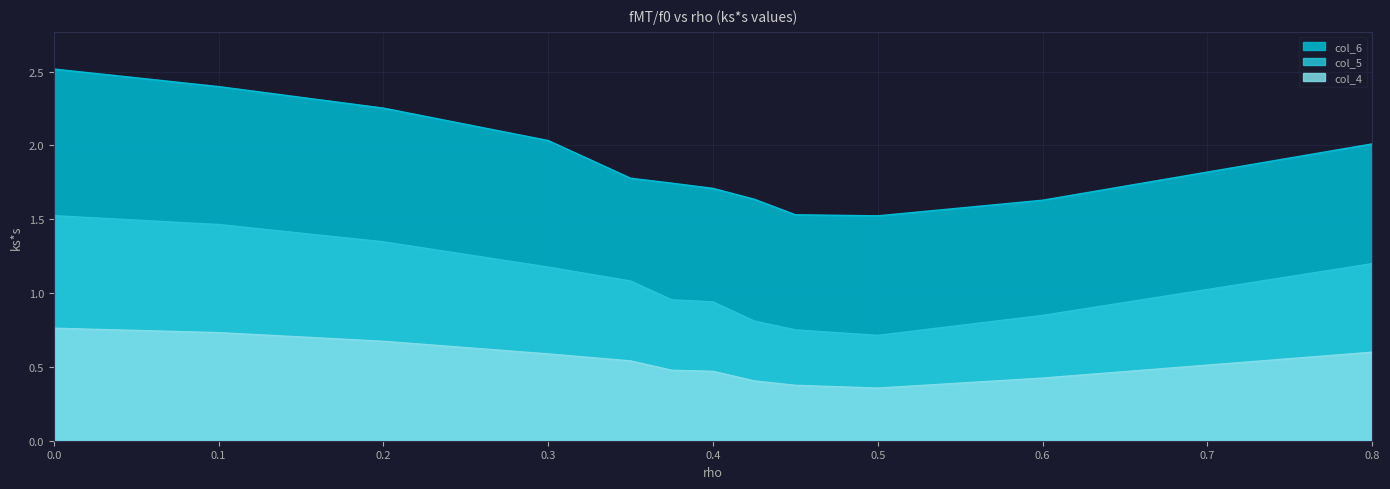

List the labels in order of col_6 value, largest first.

0.0, 0.1, 0.2, 0.3, 0.8, 0.35, 0.375, 0.4, 0.425, 0.6, 0.45, 0.5